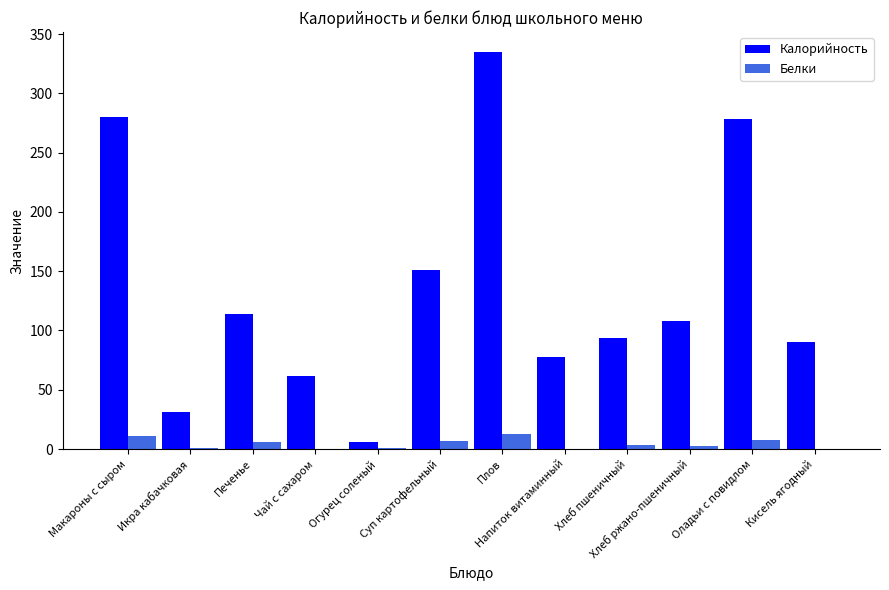

The value of Калорийность at Оладьи с повидлом is 278.5. True or false?

True